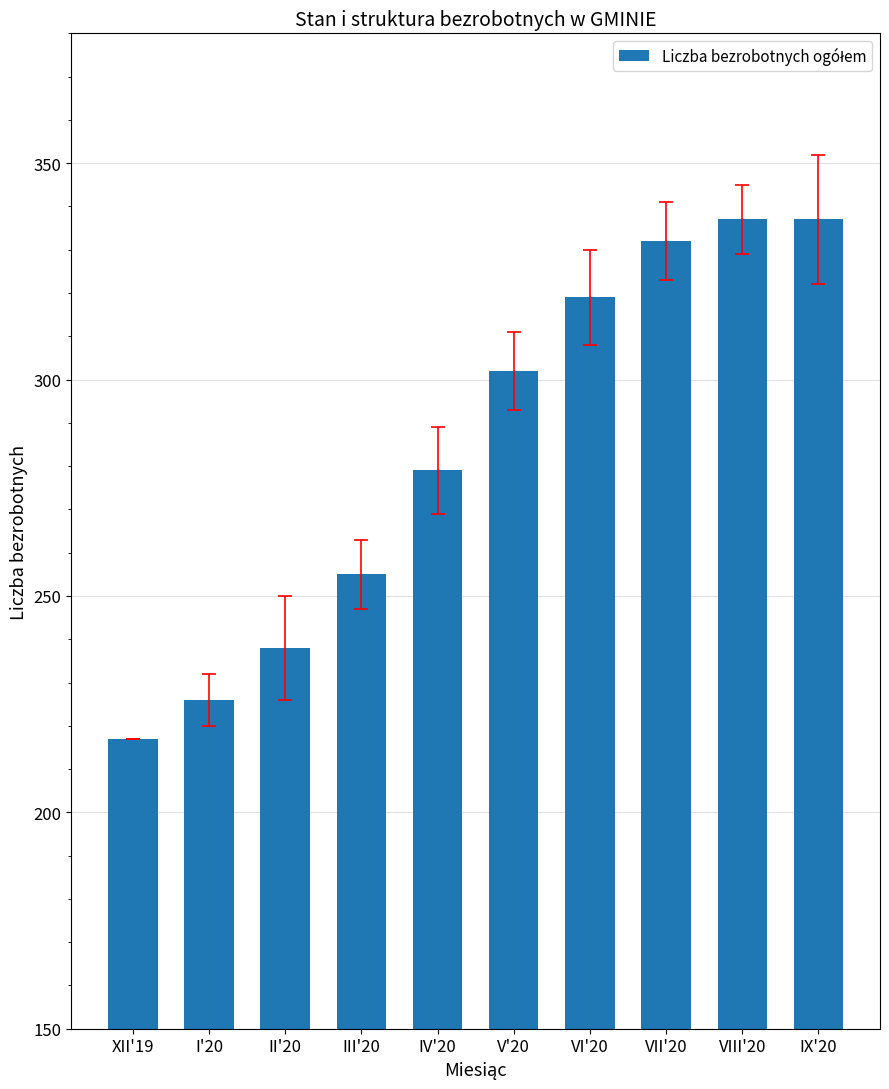

True or false: the data shows 520 at IX'20.

False